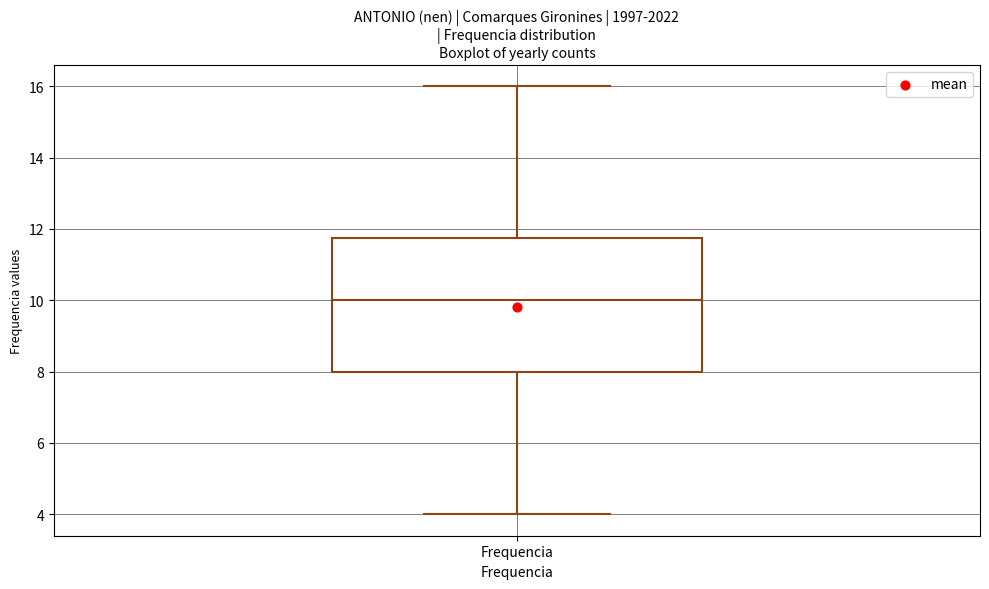

Read this box plot against the y-axis: the position of the median line, the range covered by the box, and the ends of both whiskers. The values are not printed on the chart, so give them approximately, as read against the axis.

median 10.0, box 8.0 to 11.8, whiskers 4.0 to 16.0